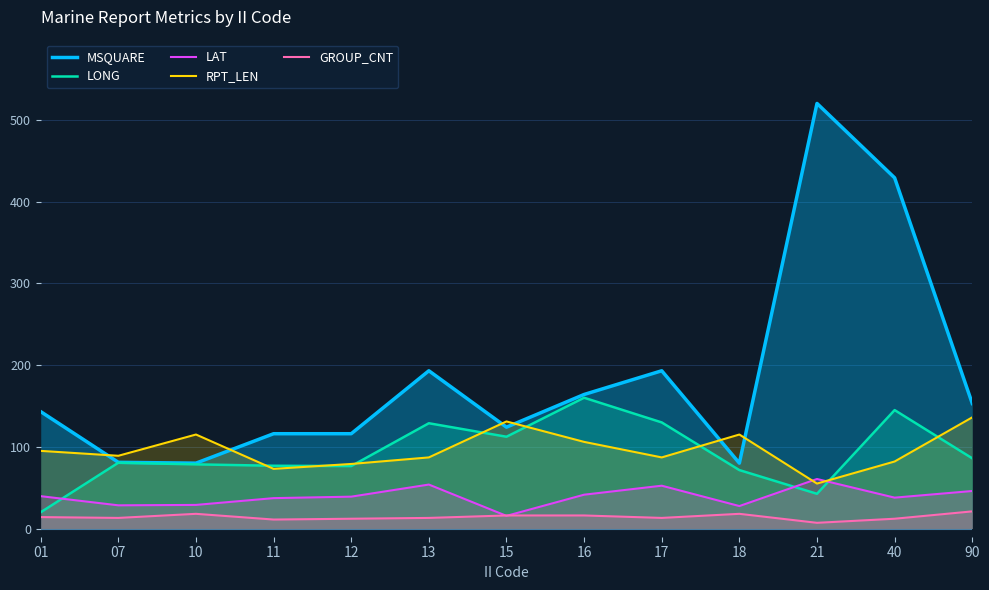

What value does the RPT_LEN series have at 11?

73.0